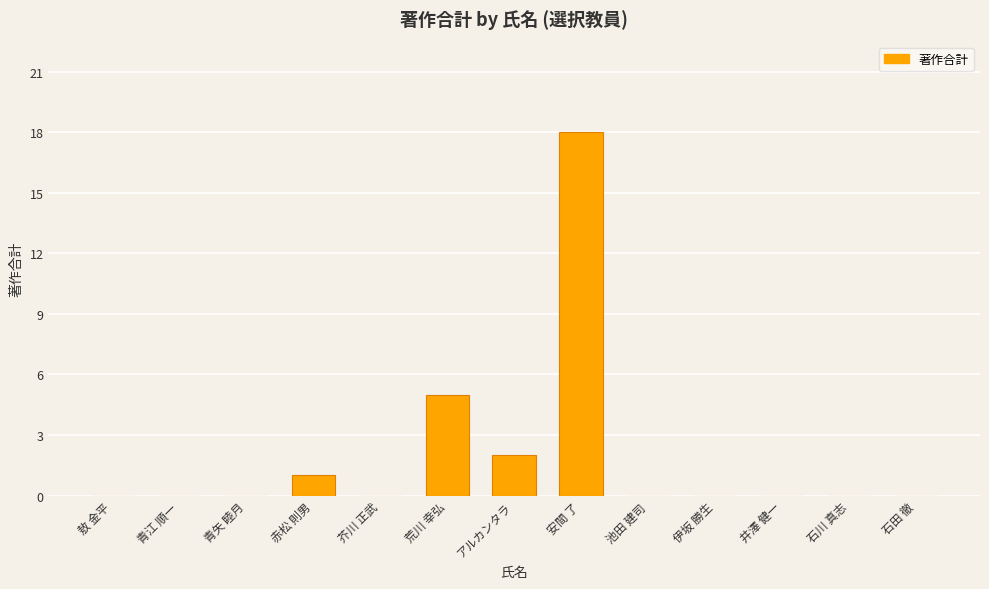

What is the change in value from 荒川 幸弘 to 石田 徹?

-5